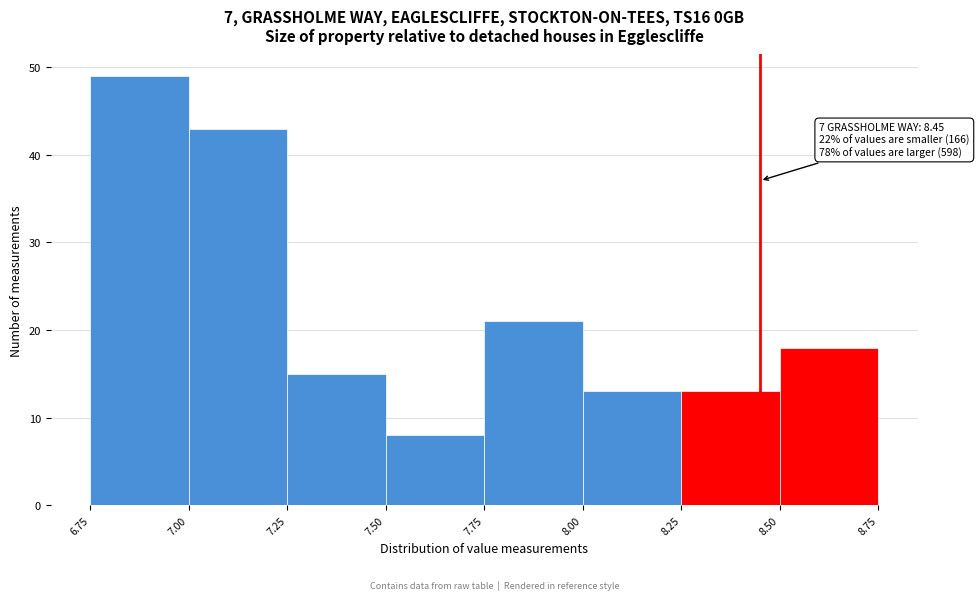

Which range on the x-axis has the tallest bar?

6.75 to 7.00